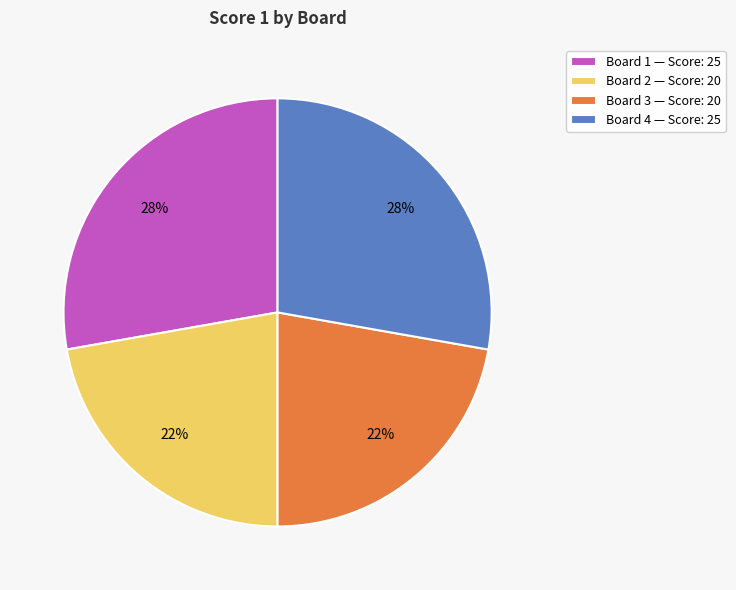

To the nearest percent, what portion does Board 1 represent?

28%